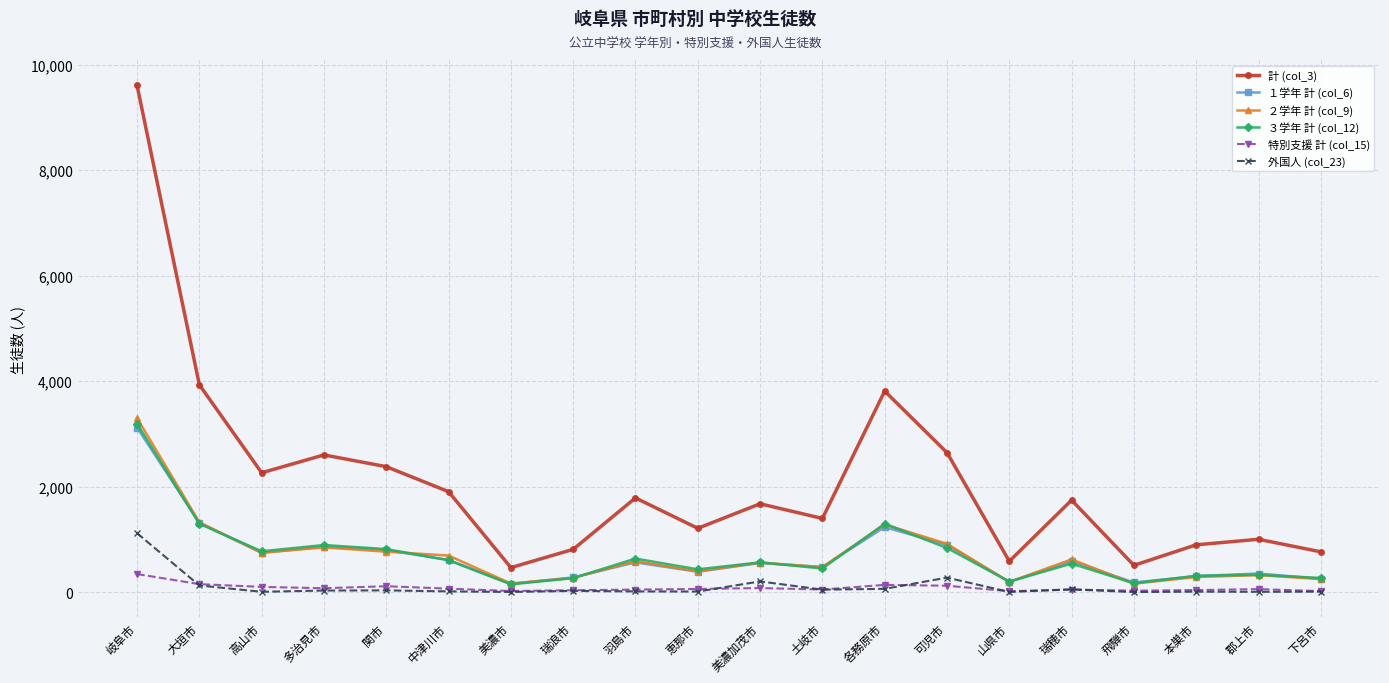

True or false: ３学年 計 (col_12) has more than 1 points higher than both neighbors.

True